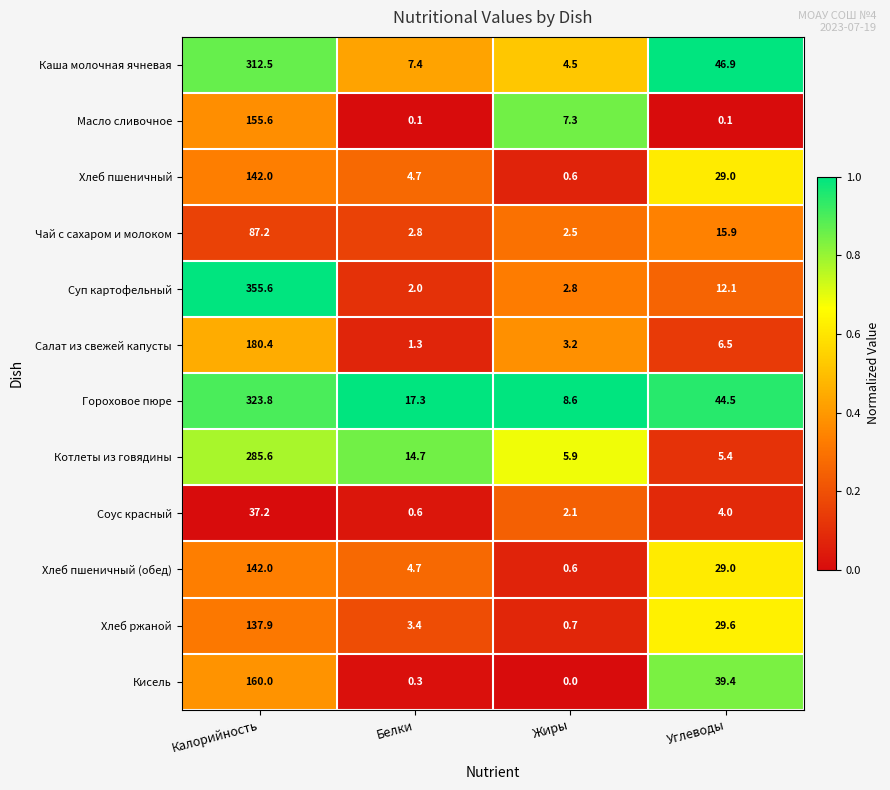

At which label is Салат из свежей капусты closest to 90?

Углеводы